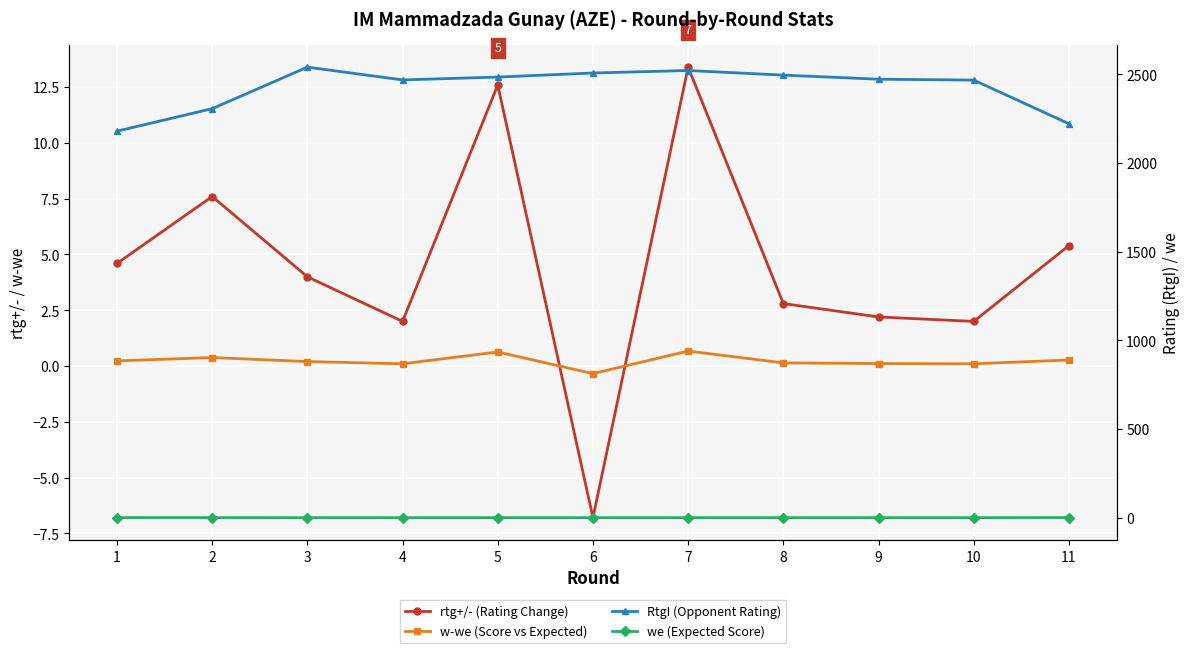

In rtg+/- (Rating Change), how many points are higher than both neighbors (excluding endpoints)?

3